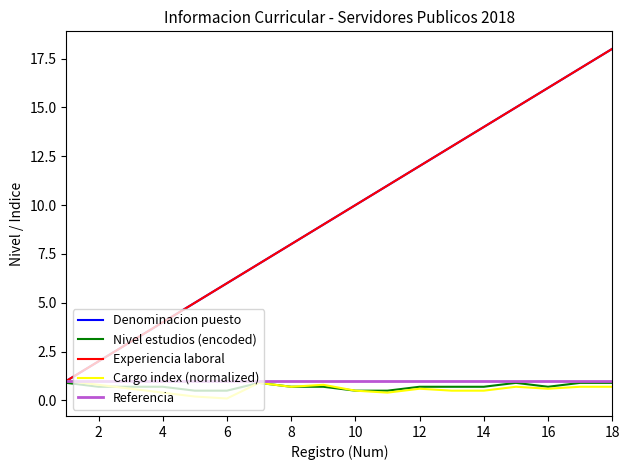

What is the maximum value shown in the chart?

18.0